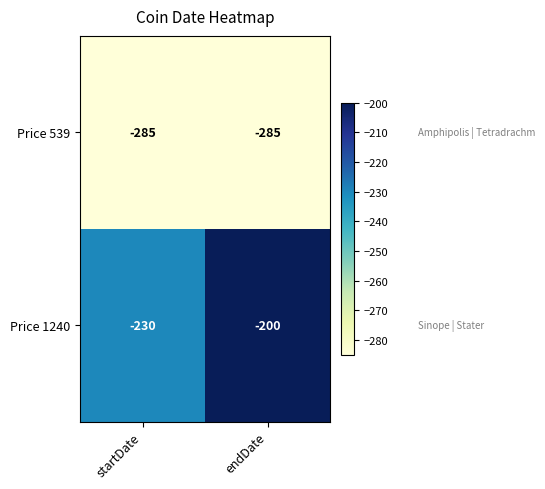

What is the sum of all Price 1240 values?

-430